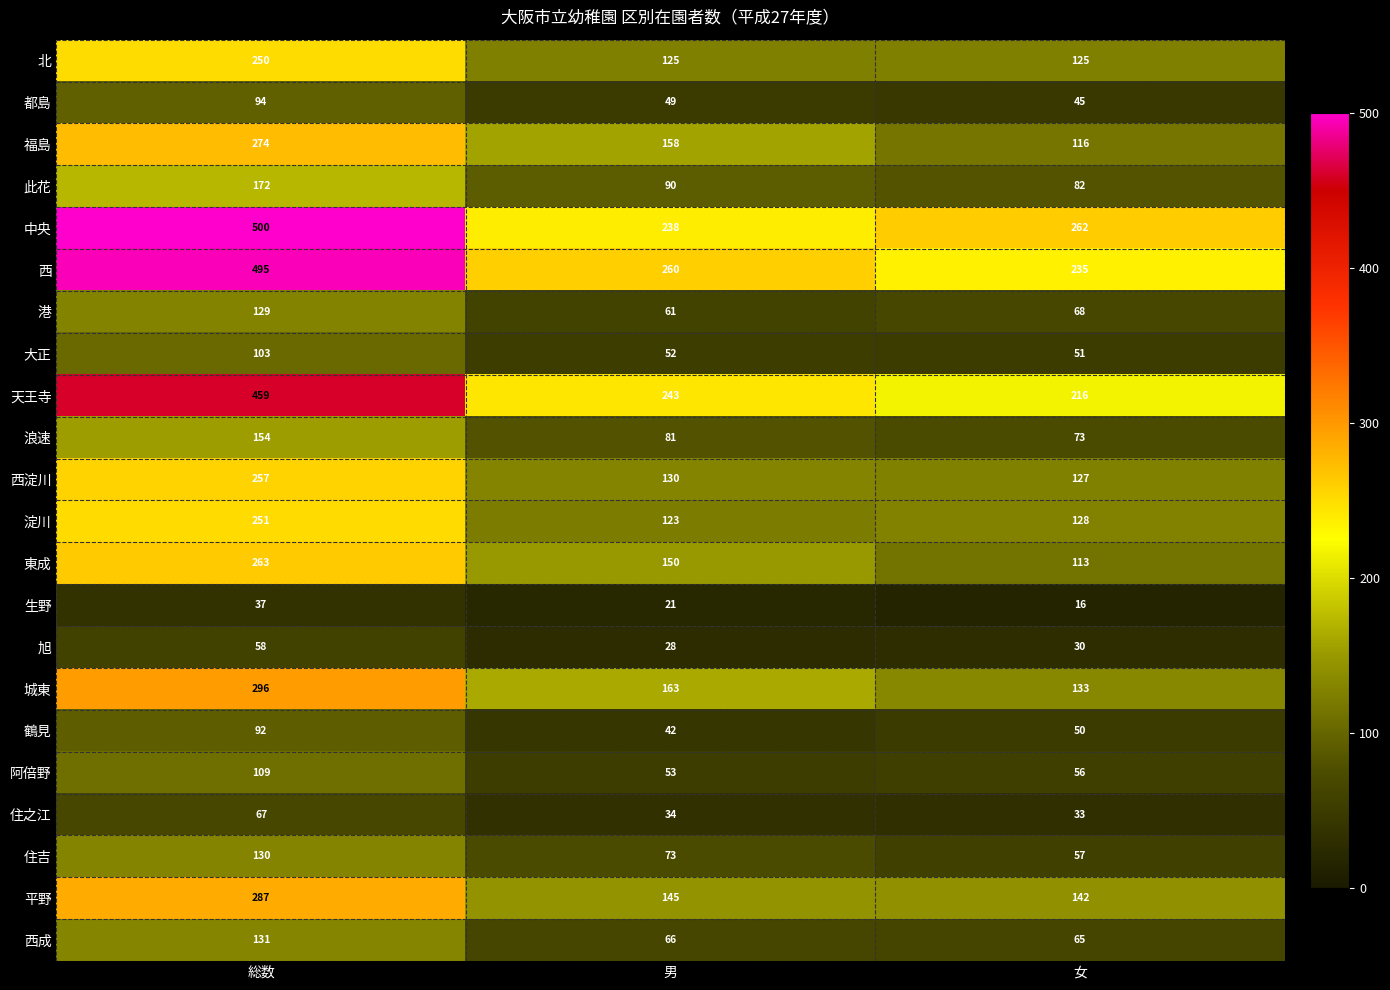

At how many categories does at least one series exceed 356?

1